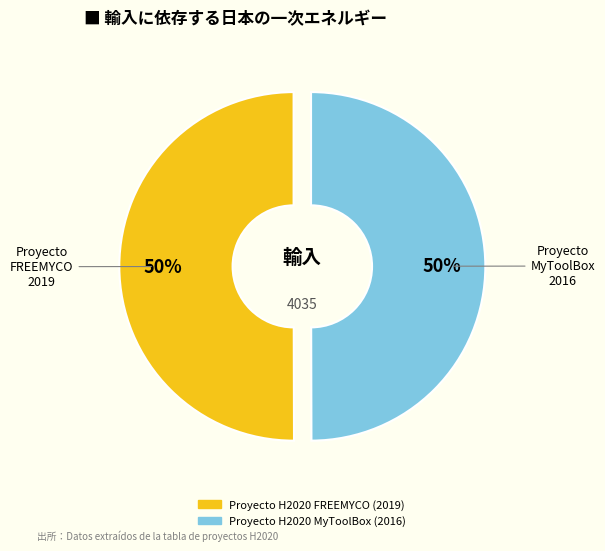

Approximately how many times larger is the value at Proyecto H2020 FREEMYCO compared to Proyecto H2020 MyToolBox?

1.0